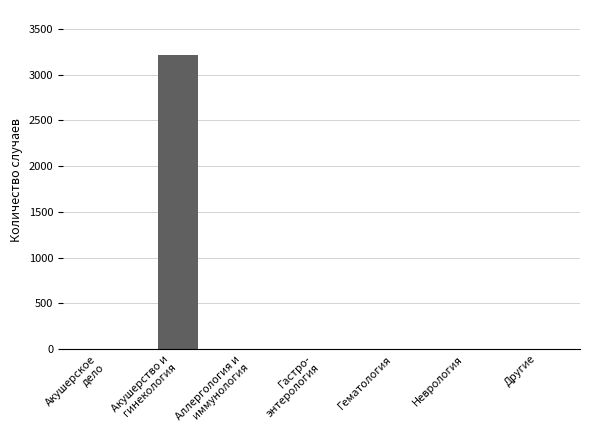

The chart shows a value of 0 at Другие. True or false?

True